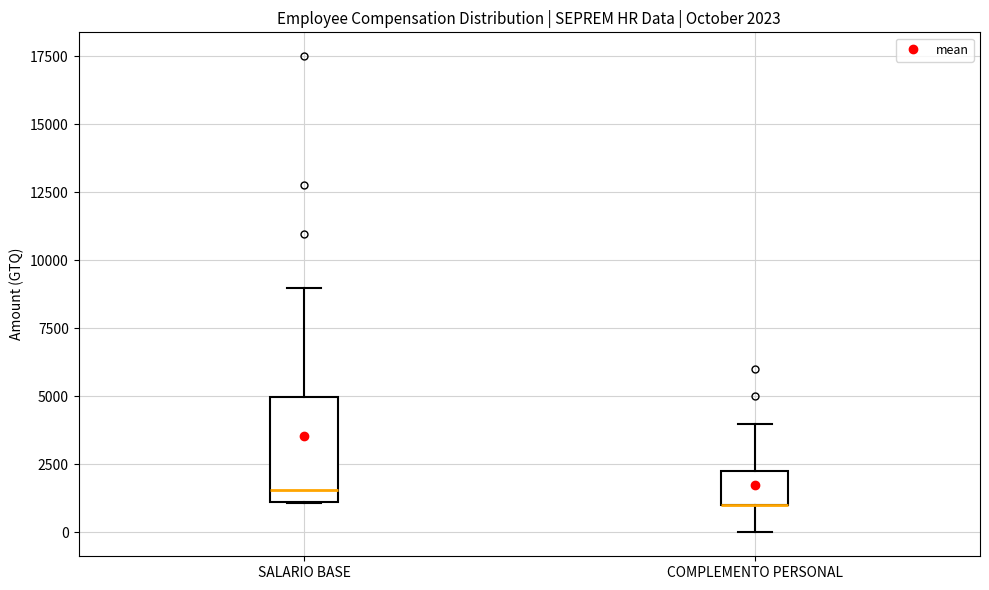

Comparing the boxes themselves (not the whiskers), which one is the tallest?

SALARIO BASE